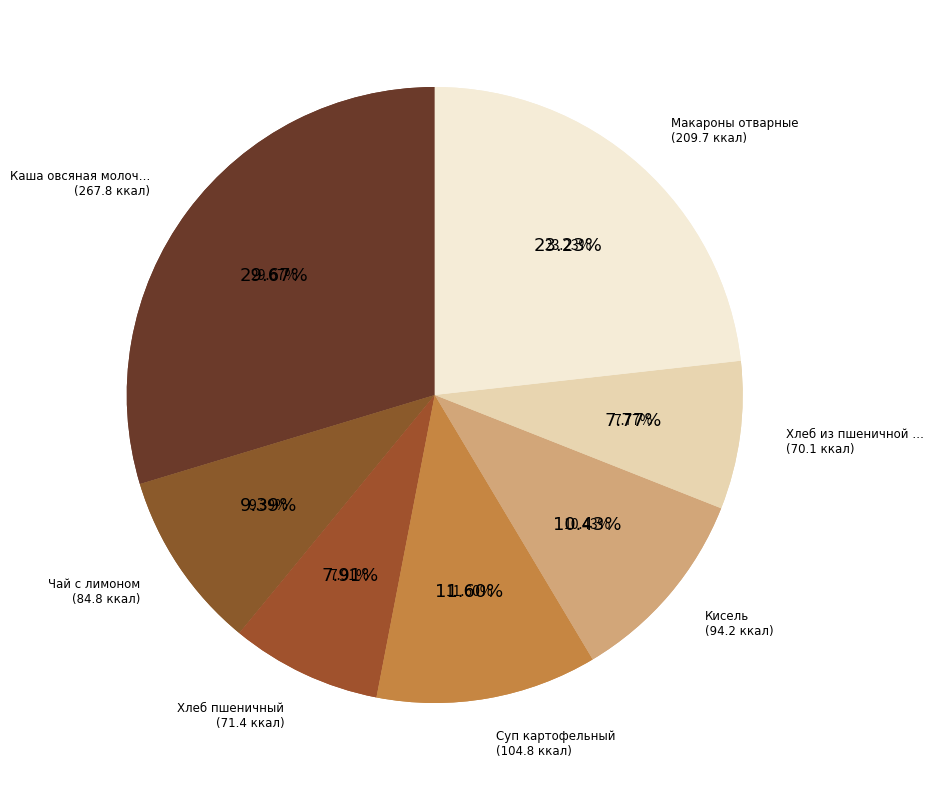

True or false: Чай с лимоном accounts for 16% of the total.

False